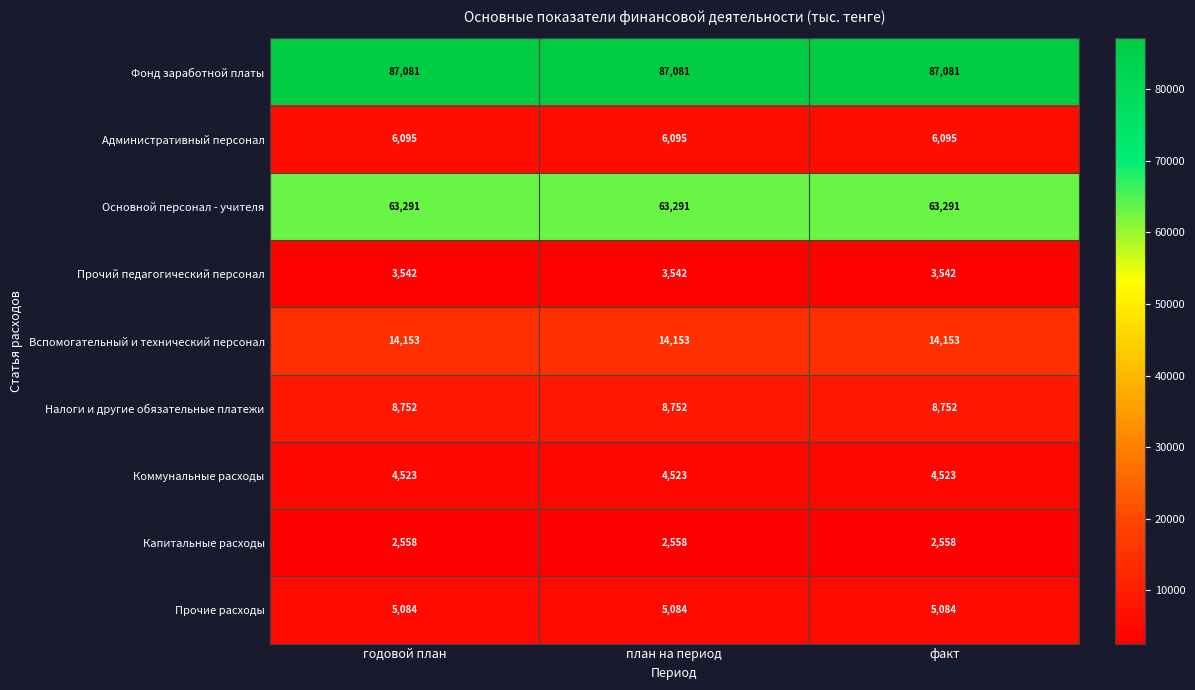

What value does the Основной персонал - учителя series have at план на период?

63291